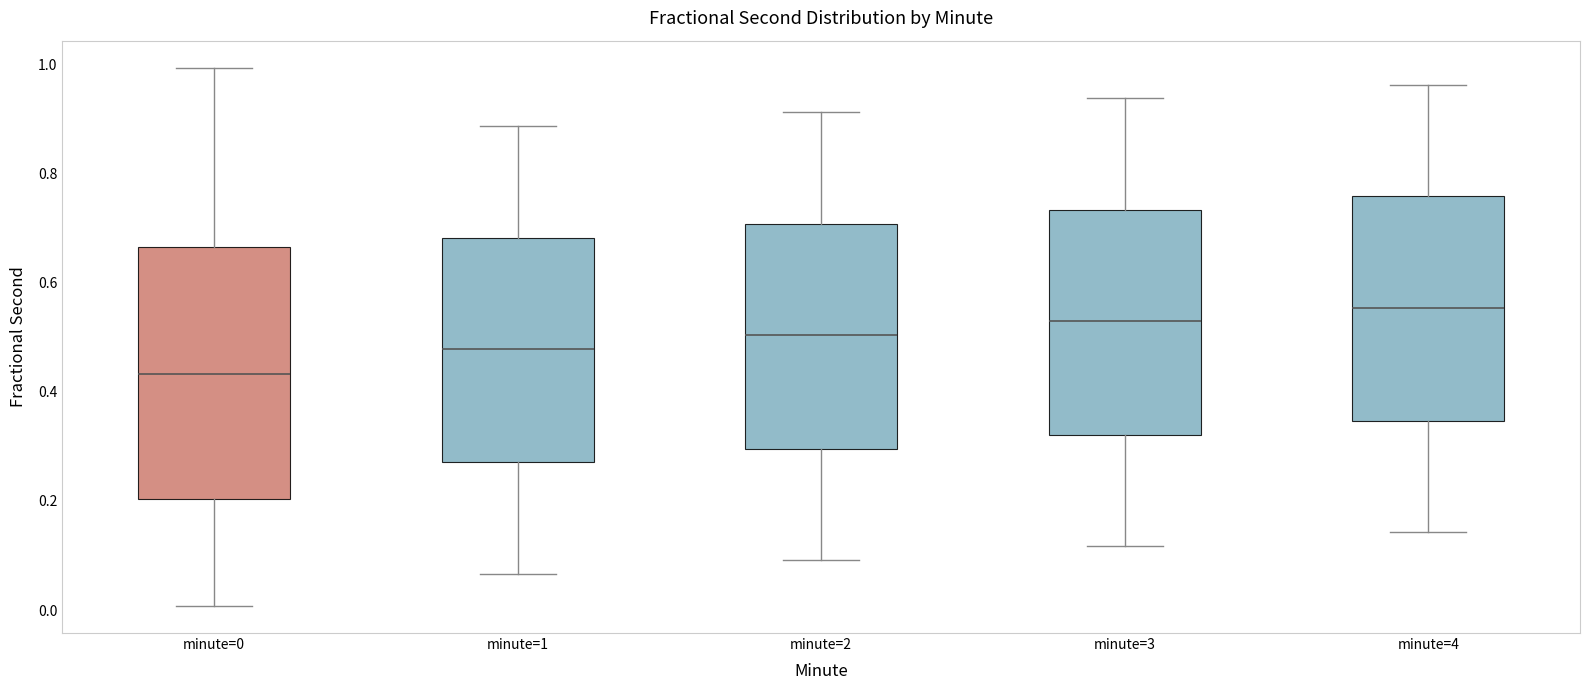

Comparing the boxes themselves (not the whiskers), which one is the tallest?

minute=0